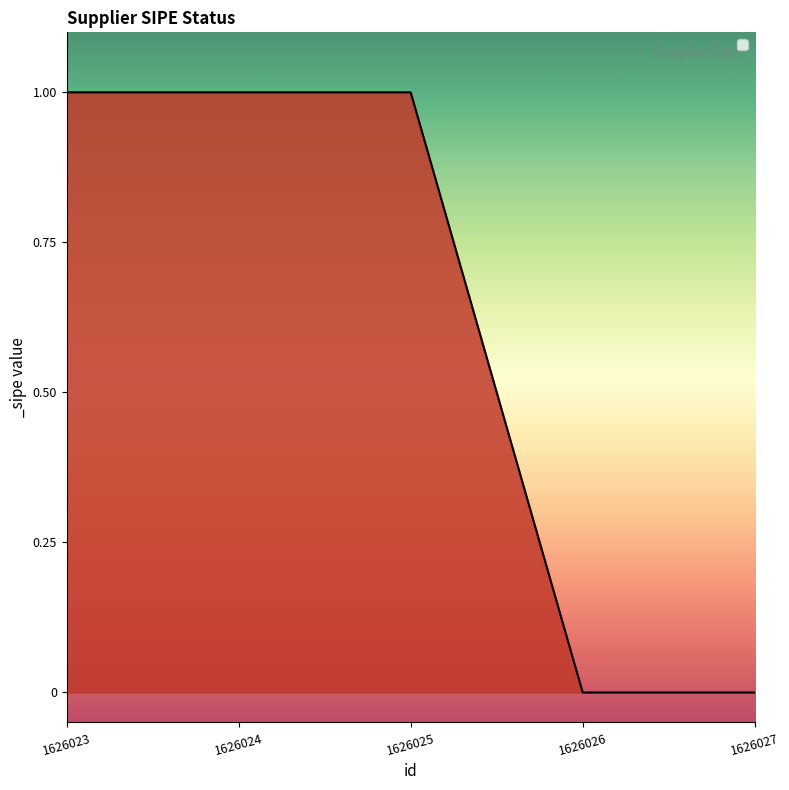

Does the chart display data point markers on the line(s)?

No